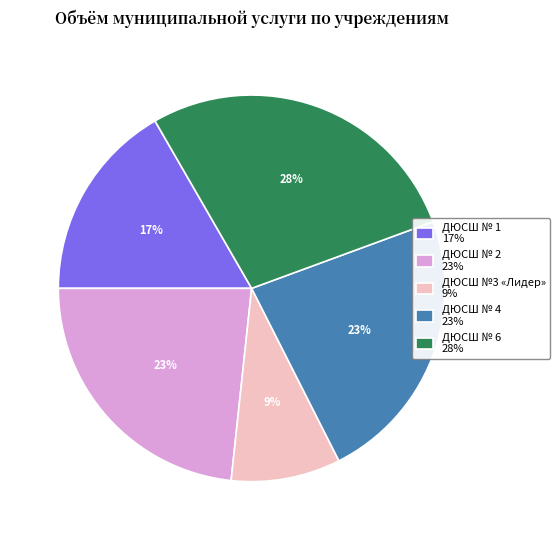

To the nearest percent, what is the difference between the ДЮСШ №3 «Лидер» and ДЮСШ № 6 slice percentages?

19%